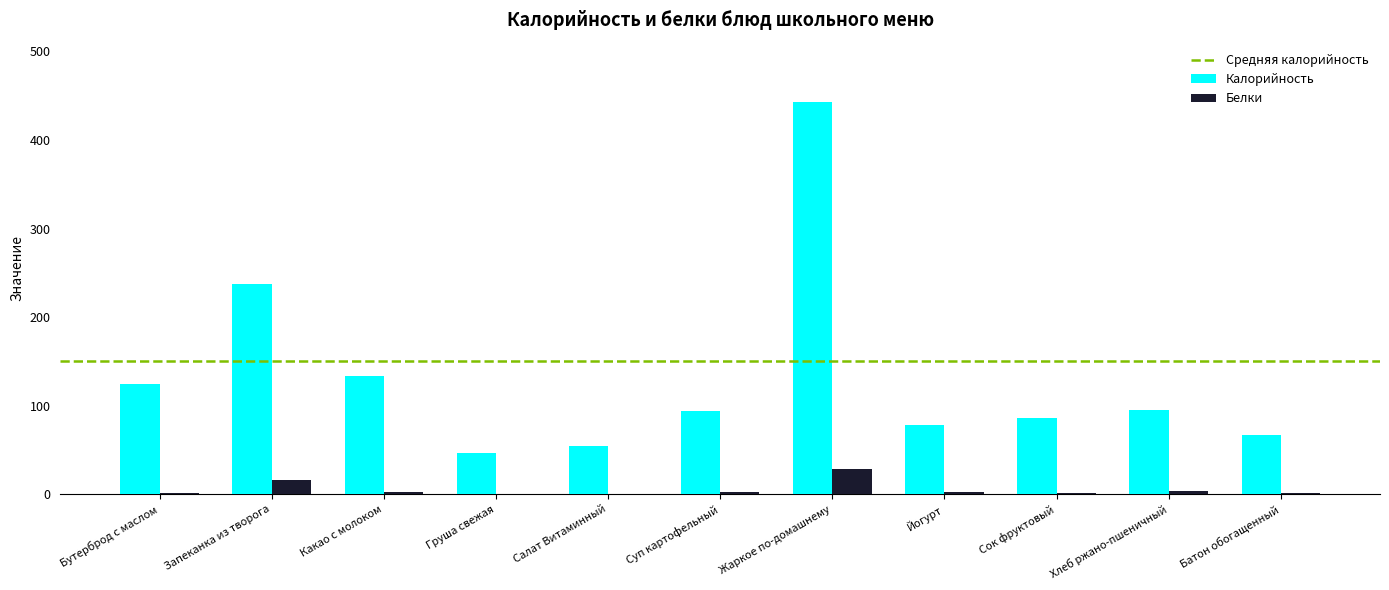

Which series changed the most between Какао с молоком and Груша свежая?

Калорийность